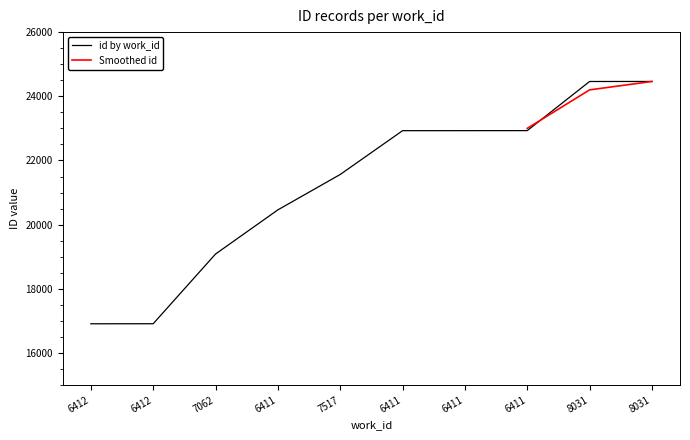

True or false: there are more than 0 points higher than both neighbors.

False